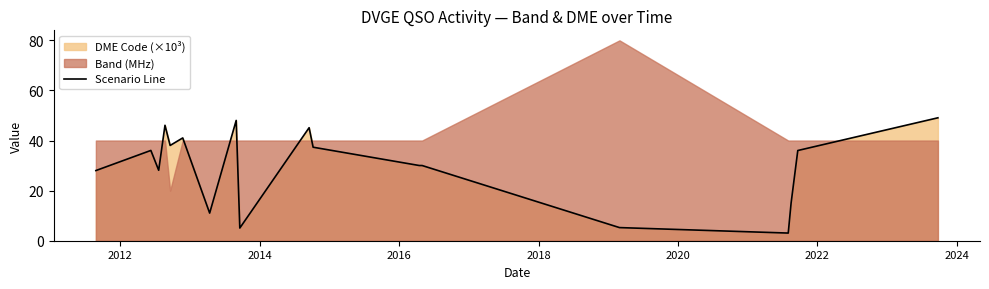

What is the minimum value for Scenario Line?

3.1